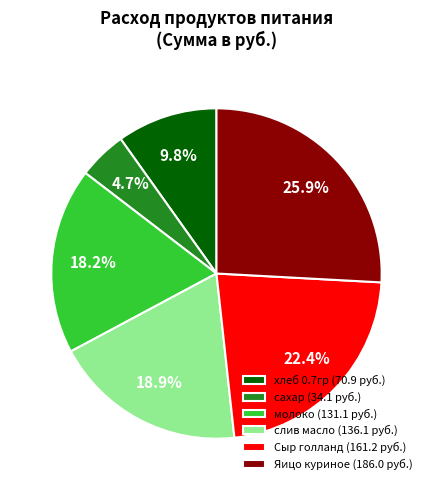

To the nearest percent, what portion does слив масло represent?

19%